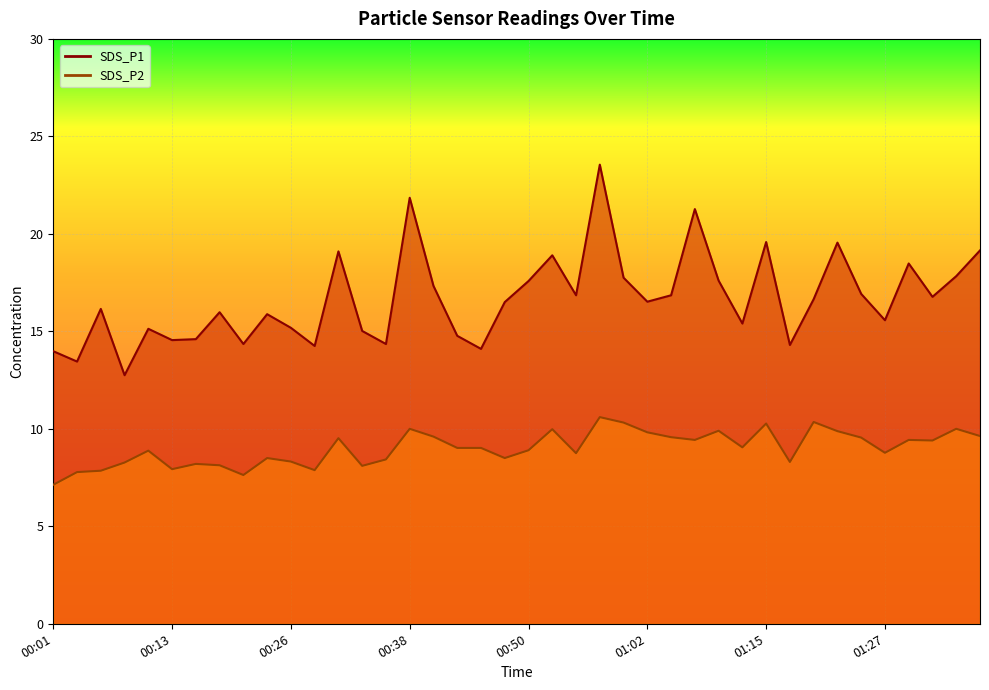

Reading left to right, what are all the values shown in this chart?

SDS_P1: 14.0	13.4	16.1	12.8	15.1	14.6	14.6	16.0	14.3	15.9	15.2	14.2	19.1	15.0	14.3	21.9	17.3	14.8	14.1	16.5	17.6	18.9	16.9	23.6	17.8	16.5	16.9	21.3	17.6	15.4	19.6	14.3	16.6	19.6	16.9	15.6	18.5	16.8	17.8	19.1
SDS_P2: 7.1	7.8	7.8	8.3	8.9	7.9	8.2	8.1	7.6	8.5	8.3	7.9	9.5	8.1	8.4	10.0	9.6	9.0	9.0	8.5	8.9	10.0	8.8	10.6	10.3	9.8	9.6	9.4	9.9	9.1	10.3	8.3	10.3	9.9	9.6	8.8	9.4	9.4	10.0	9.6